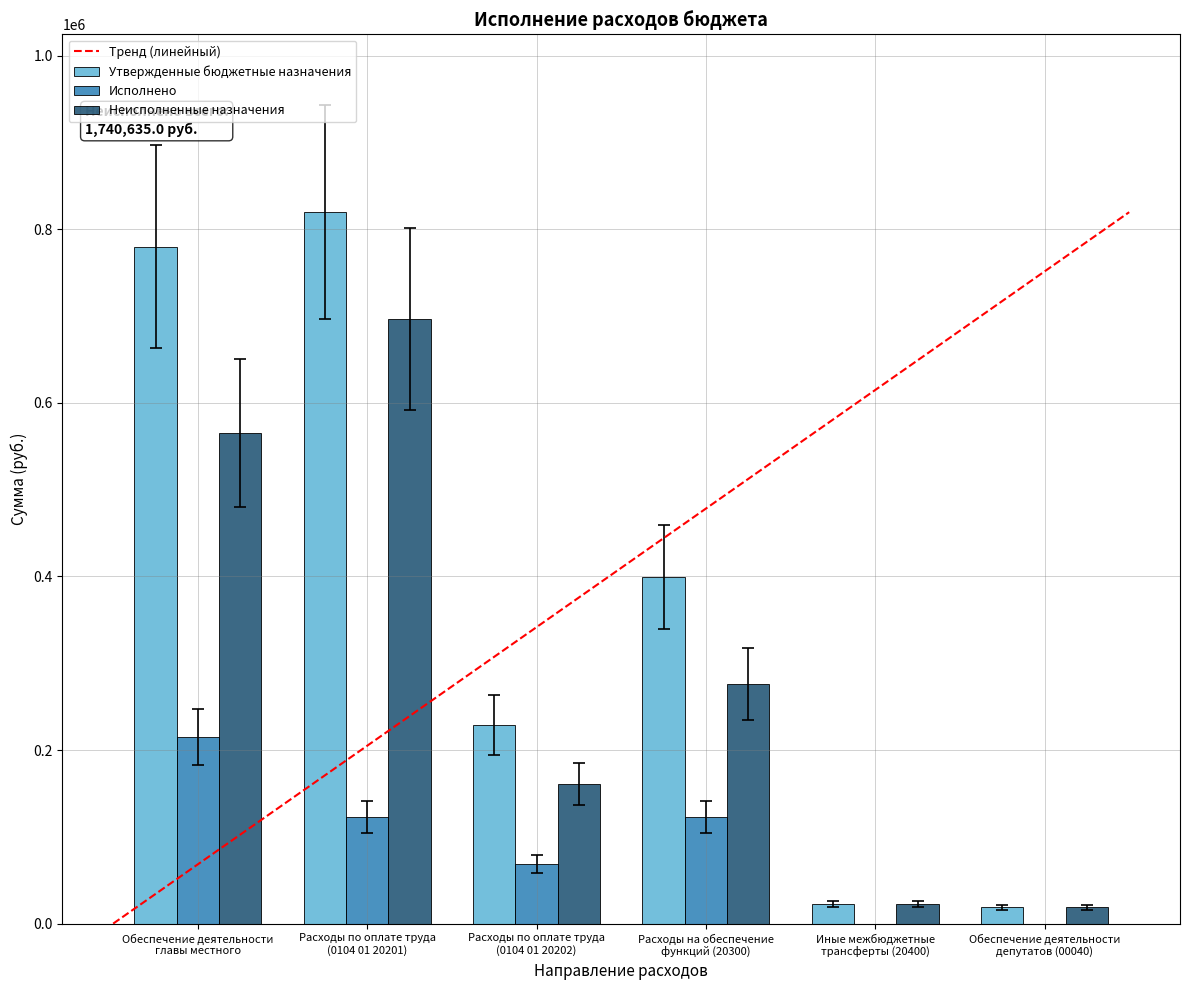

Which series has the widest spread of values?

Утвержденные бюджетные назначения